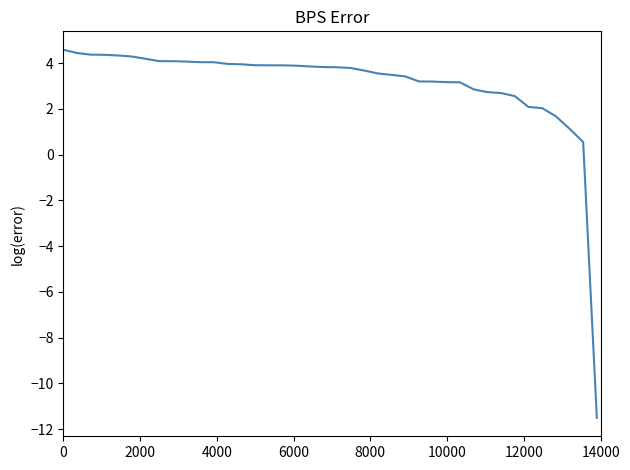

What is the greatest value displayed?

4.6